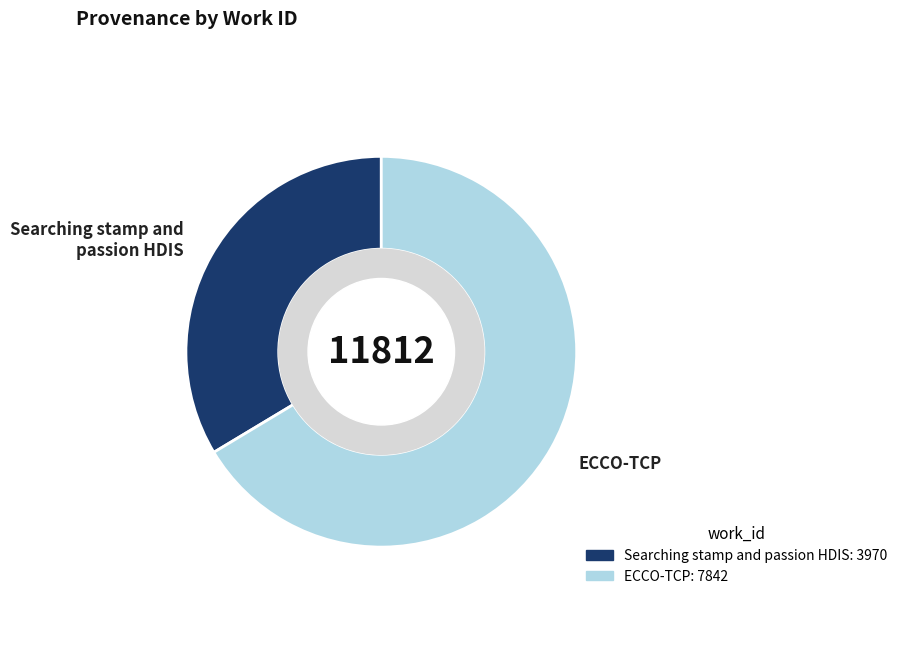

Rank the categories by value from lowest to highest.

Searching stamp and passion HDIS, ECCO-TCP